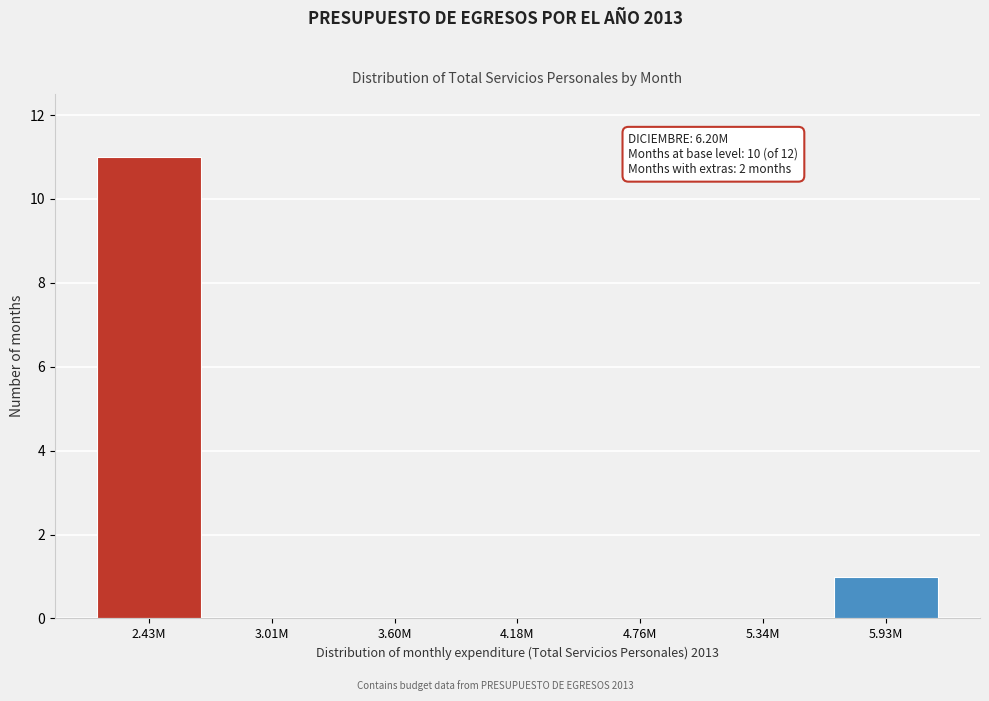

Reading right to left, extract all data points from this chart.

5.93M=1	5.34M=0	4.76M=0	4.18M=0	3.60M=0	3.01M=0	2.43M=11